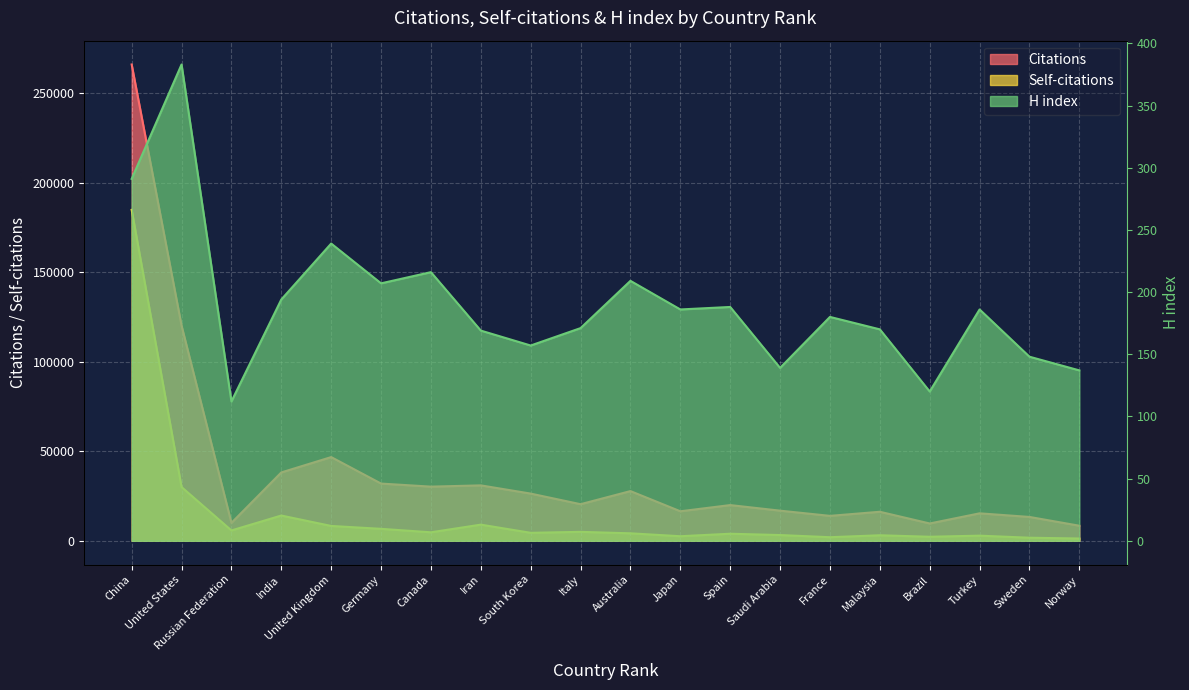

What is the value of the Citations point at the 2nd from the left?

120130